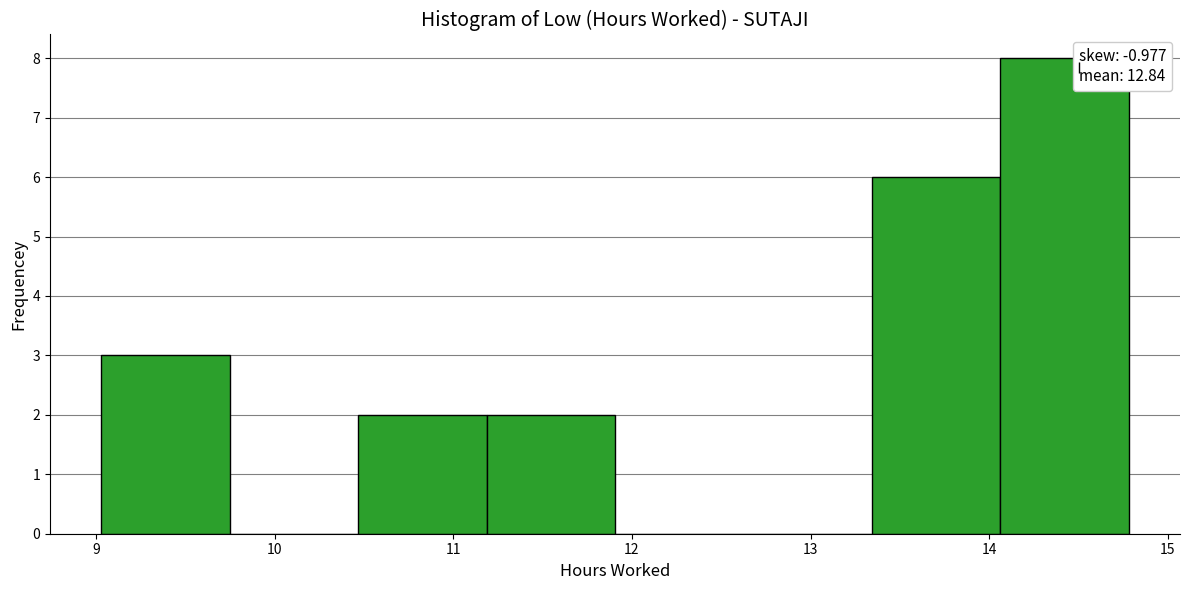

Which range on the x-axis has the tallest bar?

14.1 to 14.8